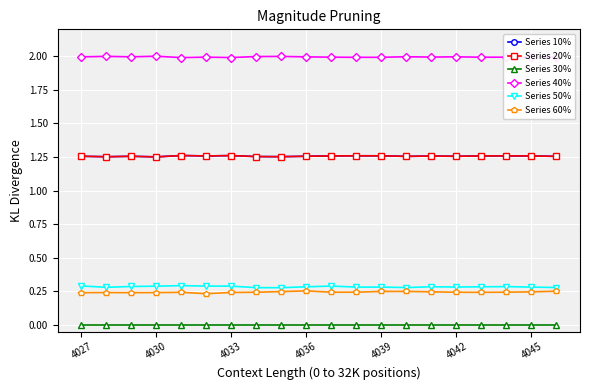

True or false: Series 30% and Series 10% intersect in this chart.

False